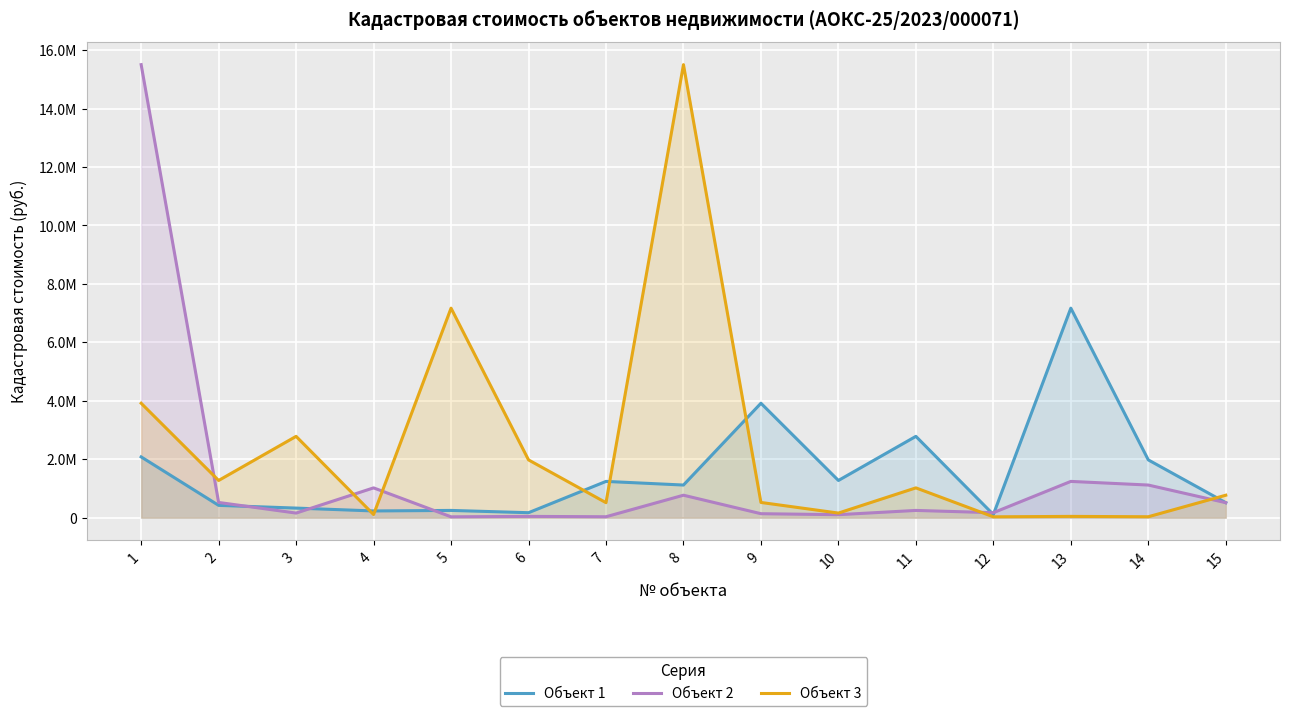

Which series has the largest total across all categories?

Объект 3